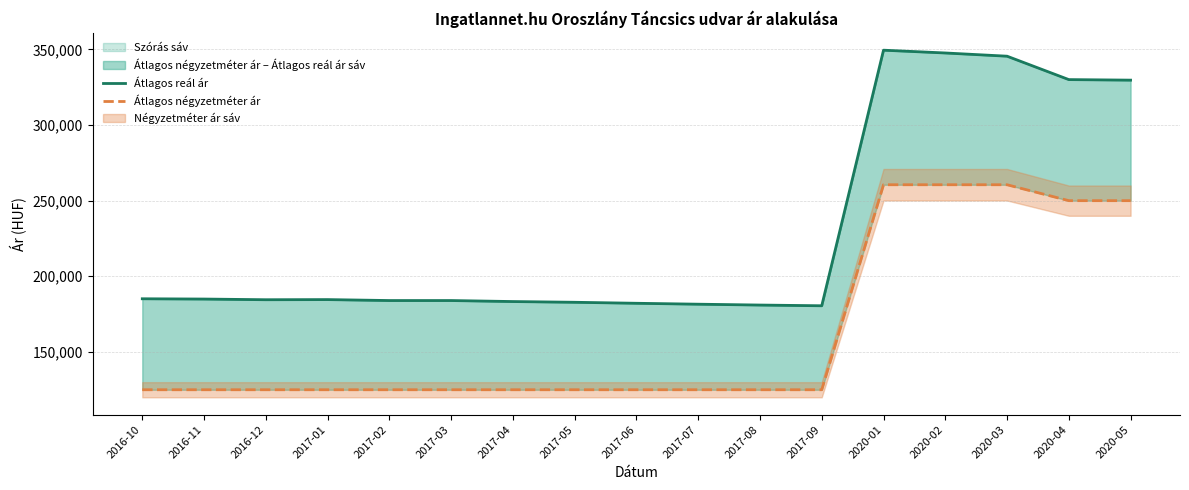

Reading right to left, what are all the values shown in this chart?

Átlagos reál ár: 329679	330037	345510	347635	349478	180516	180989	181552	182162	182820	183305	183971	183971	184598	184508	184957	185138
Átlagos négyzetméter ár: 250000	250000	260526	260526	260526	125000	125000	125000	125000	125000	125000	125000	125000	125000	125000	125000	125000